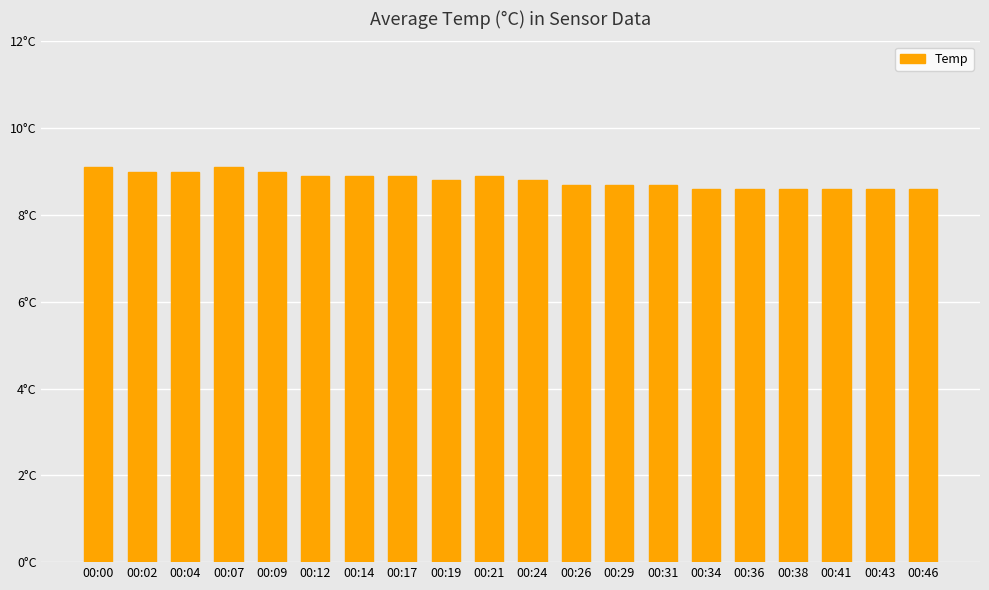

Does the chart contain any negative values?

No